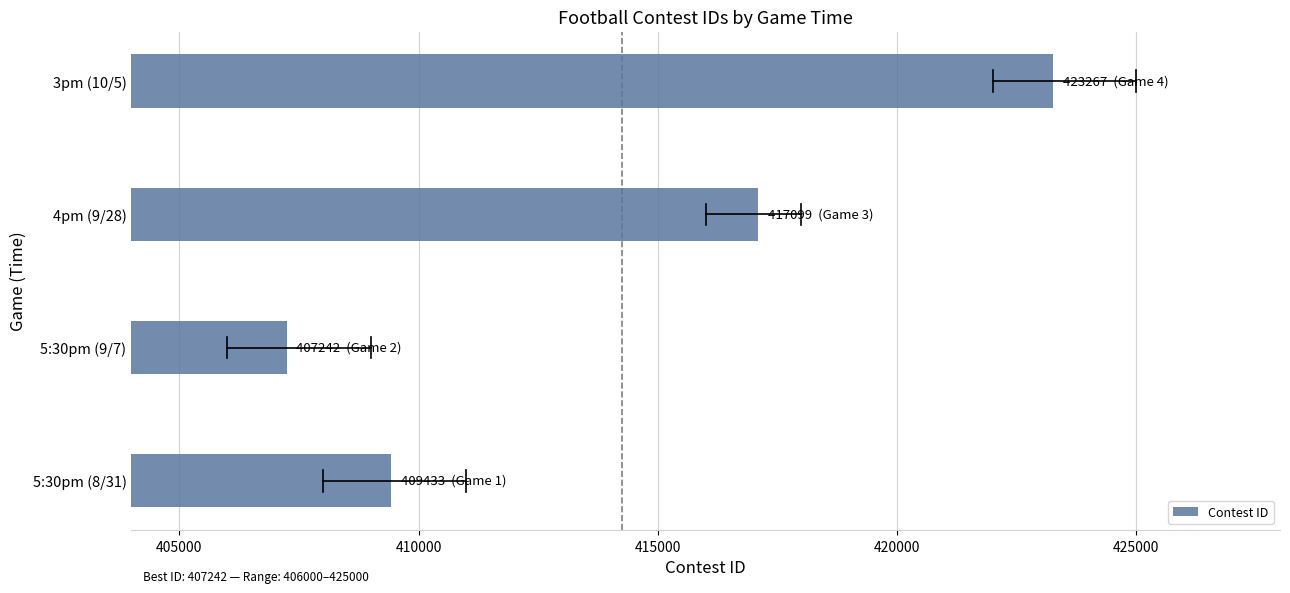

Rank the categories by value from lowest to highest.

5:30pm (9/7), 5:30pm (8/31), 4pm (9/28), 3pm (10/5)